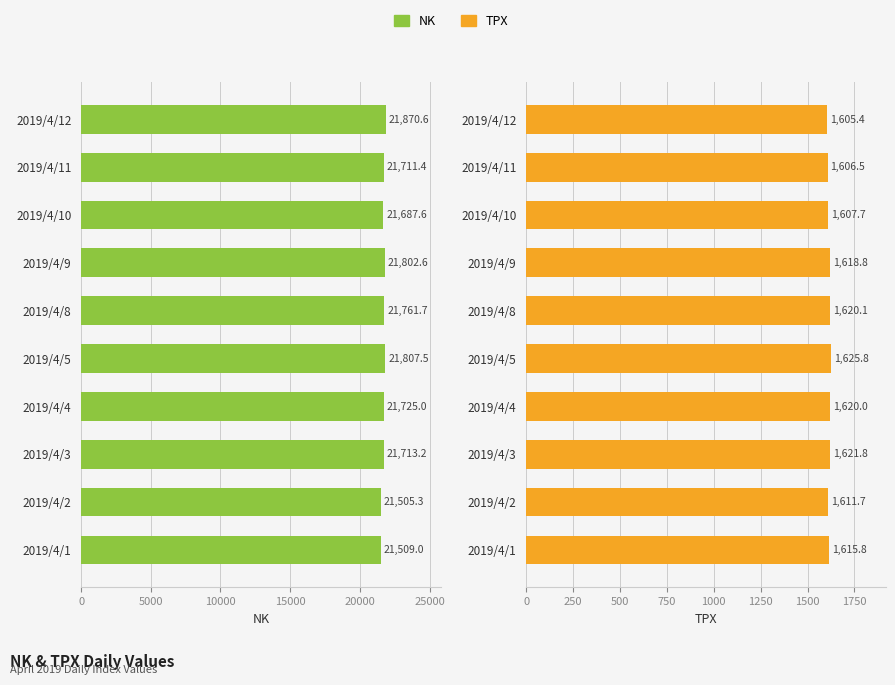

How many distinct data groups are displayed?

2